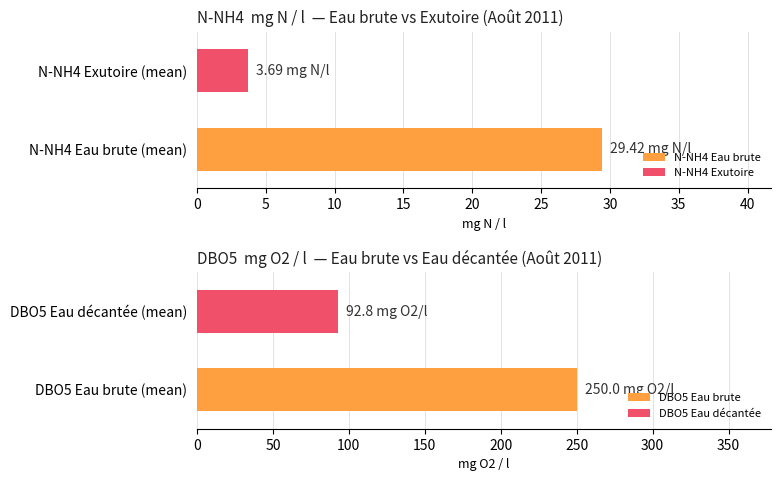

Between 1 and 24, which series saw the biggest shift?

DBO5 Eau décantée